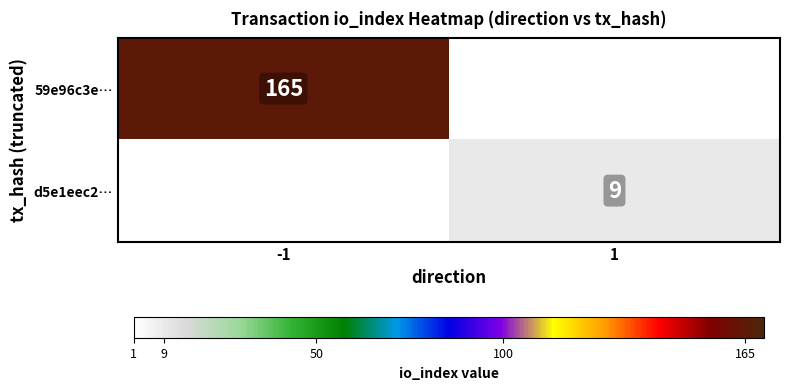

What is the minimum value shown in the chart?

9.0